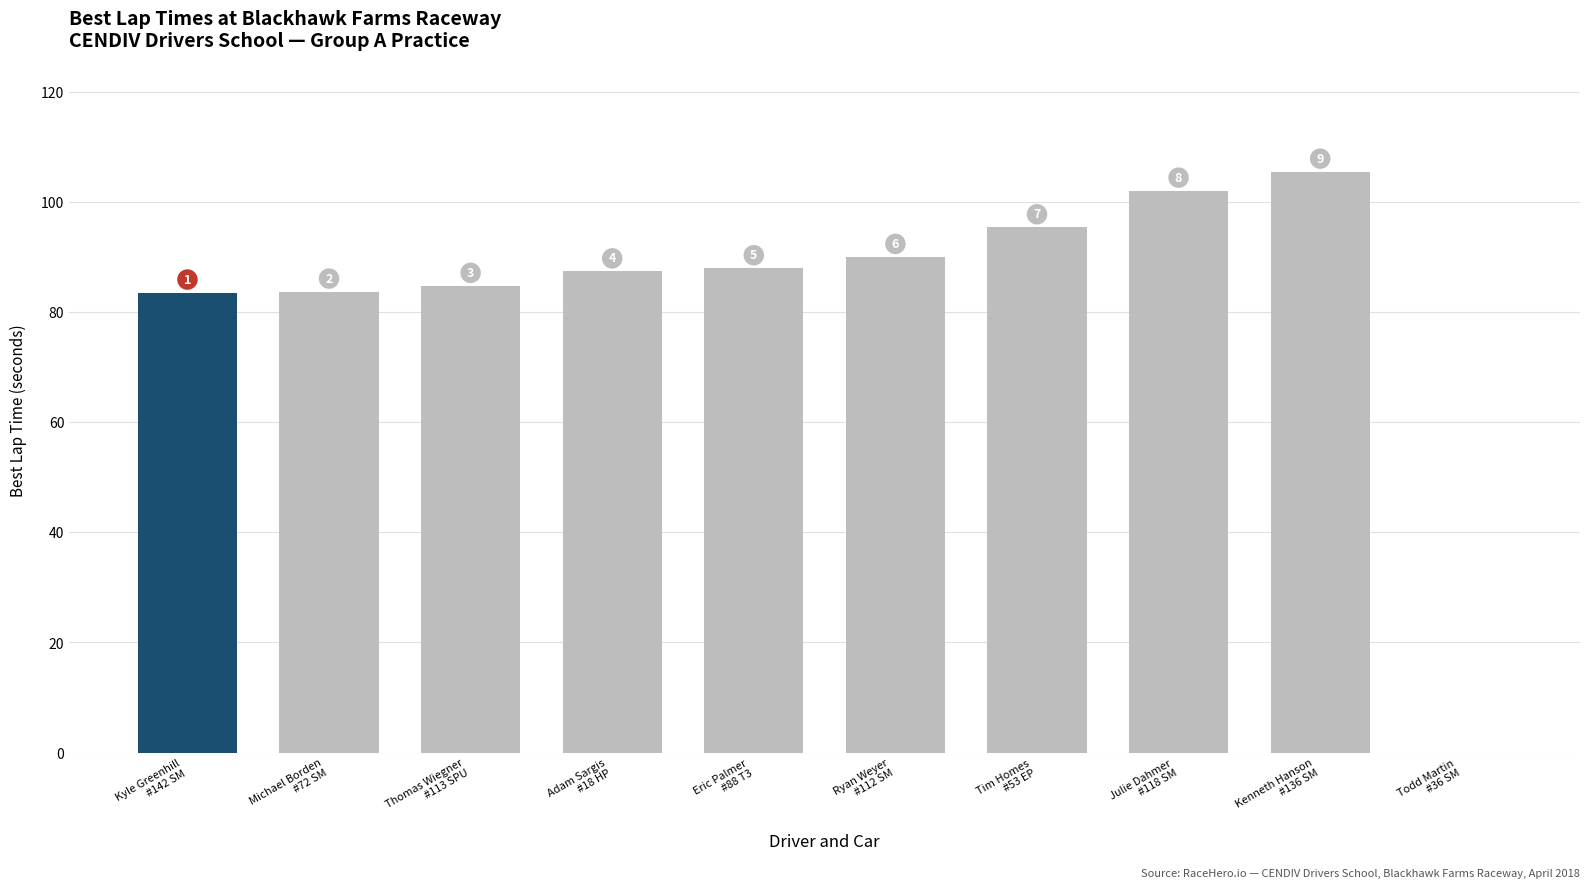

At which label is the value closest to 52?

Kyle Greenhill
#142 SM